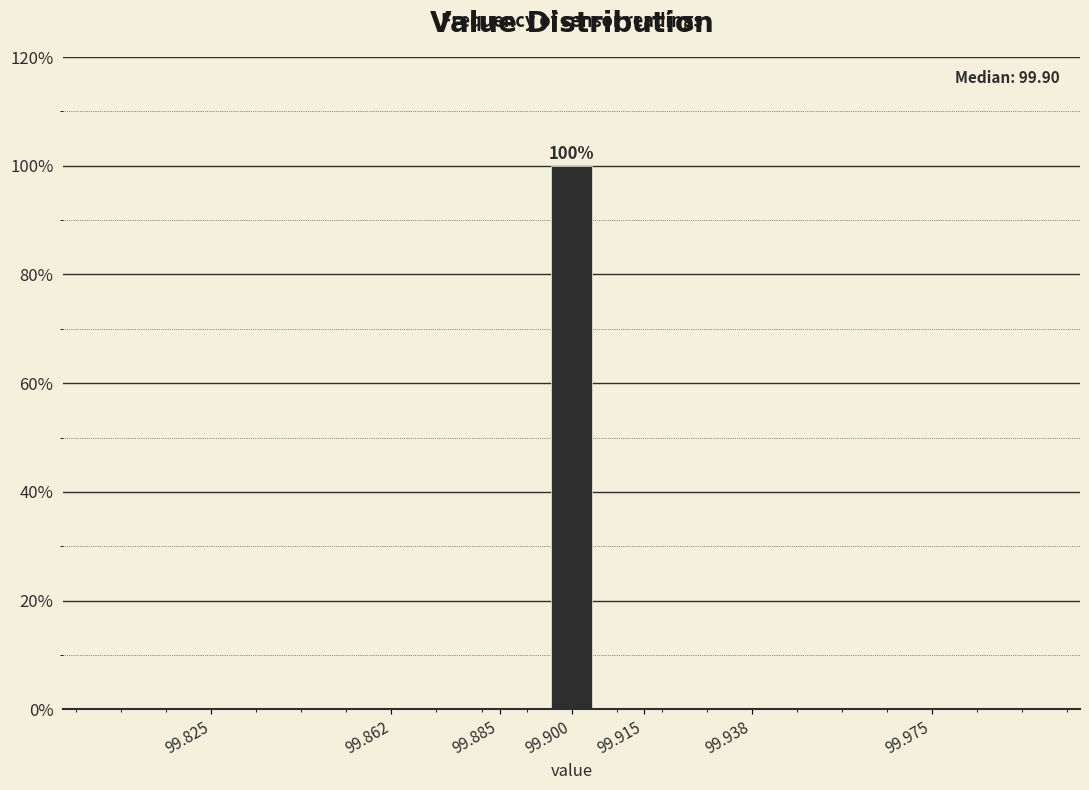

Reading left to right, what are all the values shown in this chart?

99.825=0	99.862=0	99.885=0	99.900=100	99.915=0	99.938=0	99.975=0